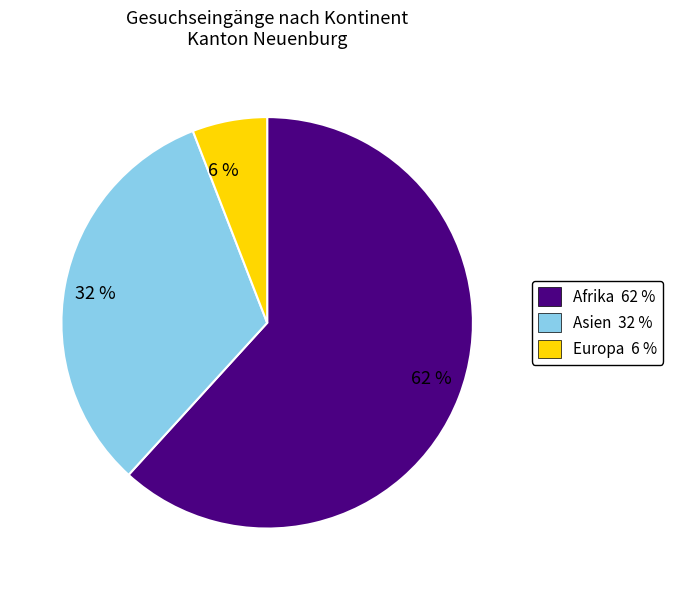

The Asien slice represents 23% of the pie. True or false?

False